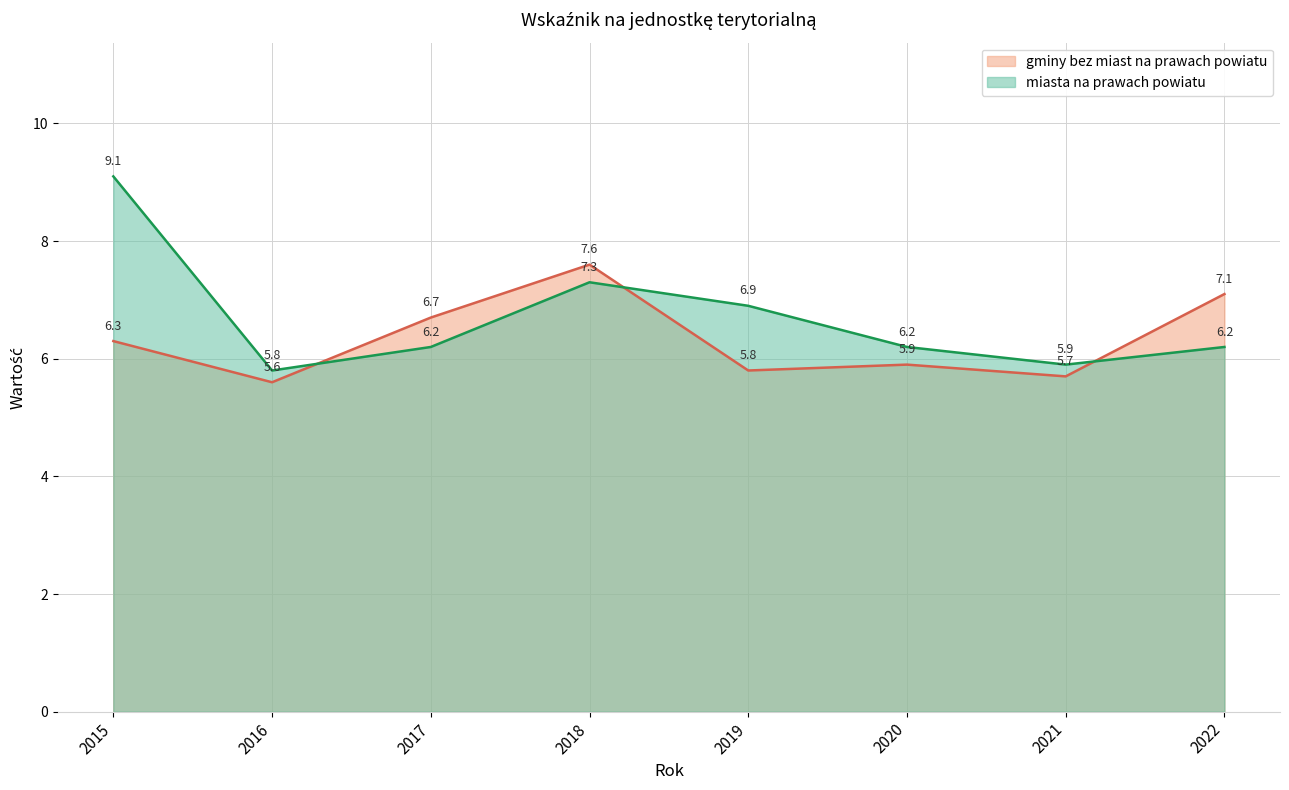

What is the difference between the gminy bez miast na prawach powiatu values at 2019 and 2017?

0.9